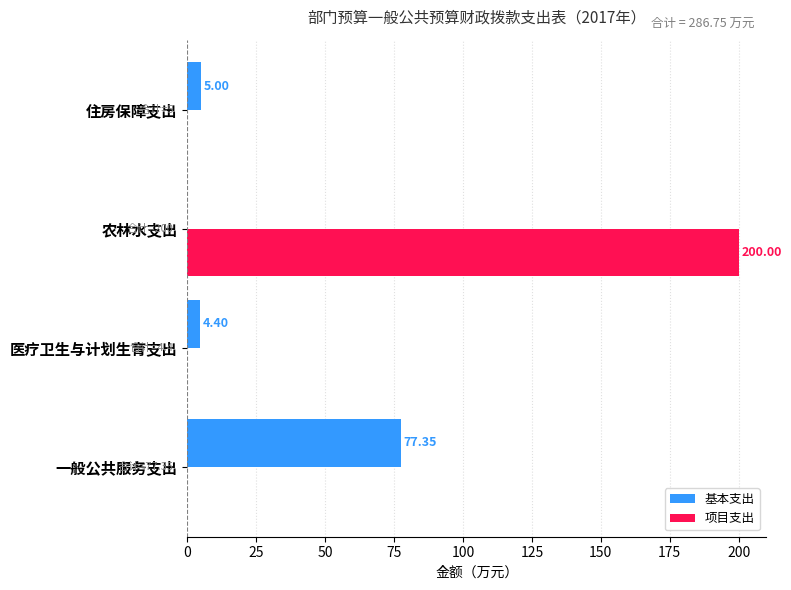

What is the average value of the 项目支出 series?

50.0